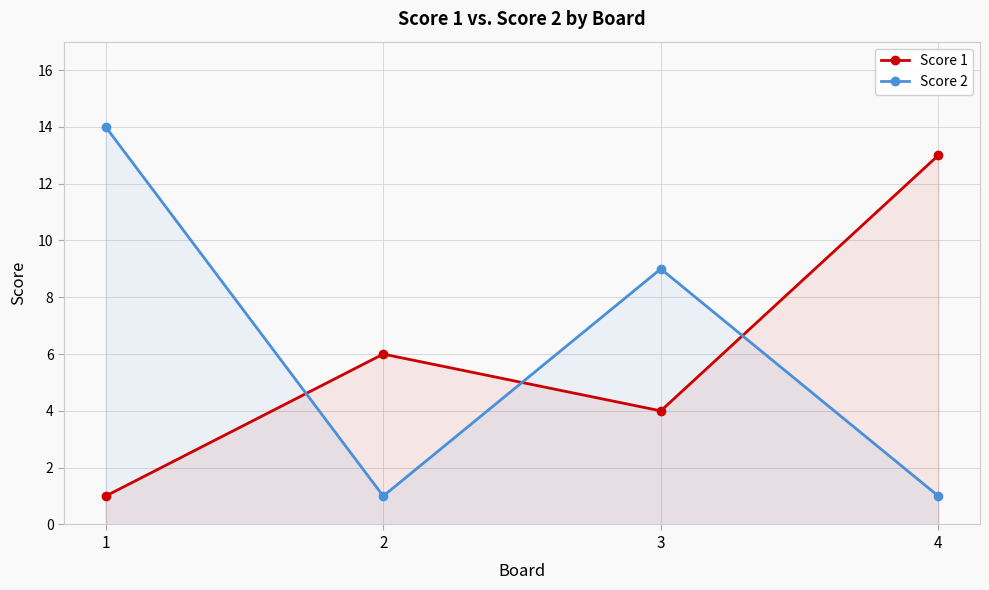

Is the value of Score 2 at 1 greater than the value of Score 1 at 3?

Yes